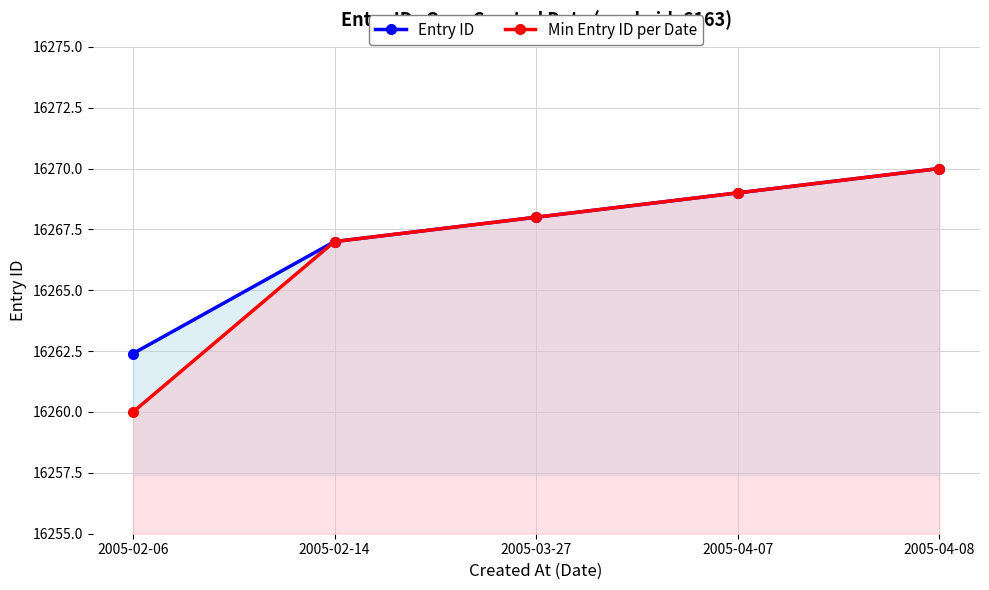

What position from the right is 2005-02-06?

5